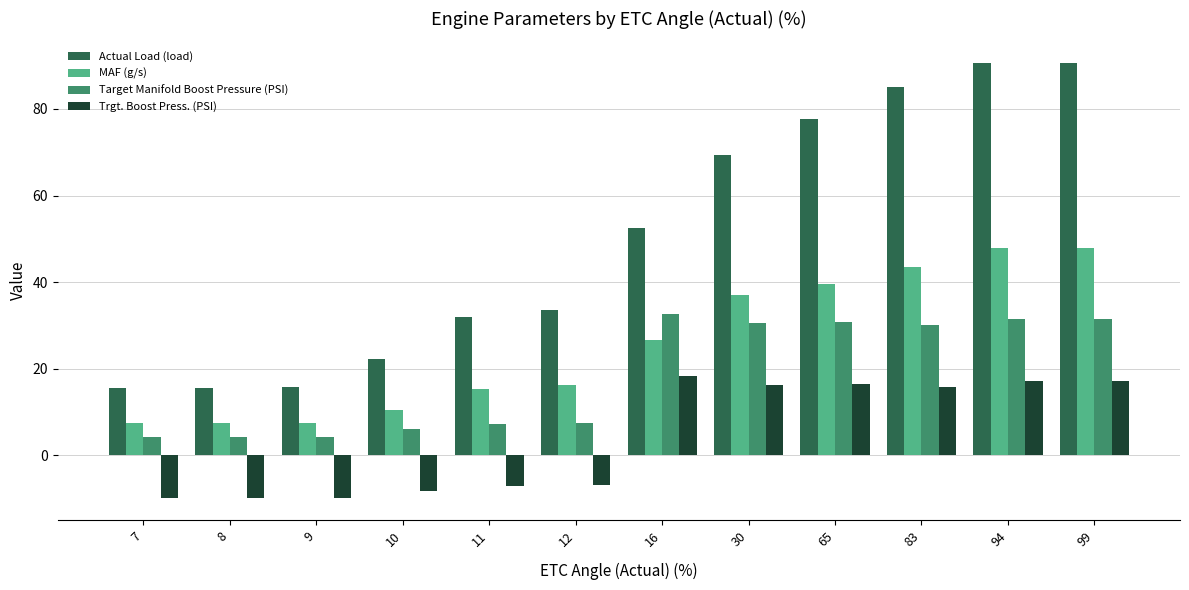

What are all the series names shown in the legend?

Actual Load (load), MAF (g/s), Target Manifold Boost Pressure (PSI), Trgt. Boost Press. (PSI)